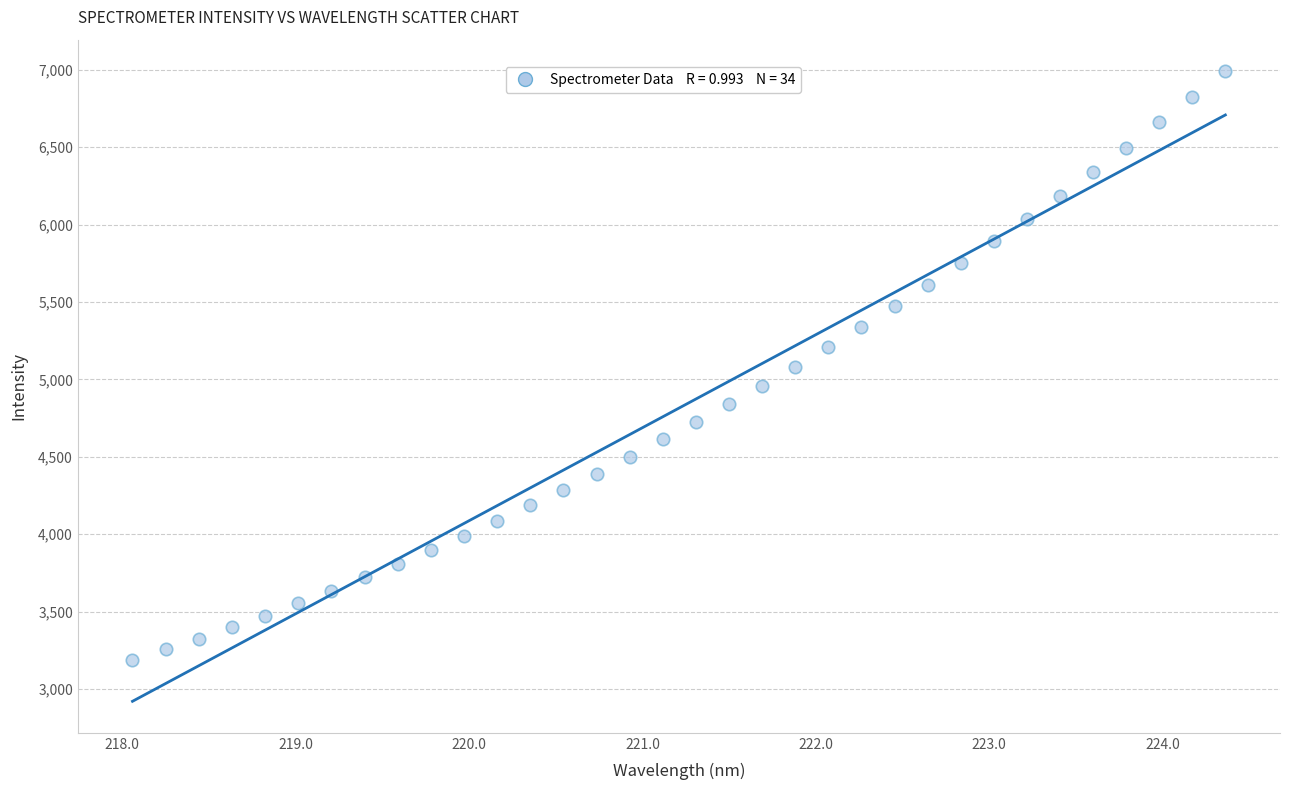

What is the range of Y values (max minus min)?

3805.5